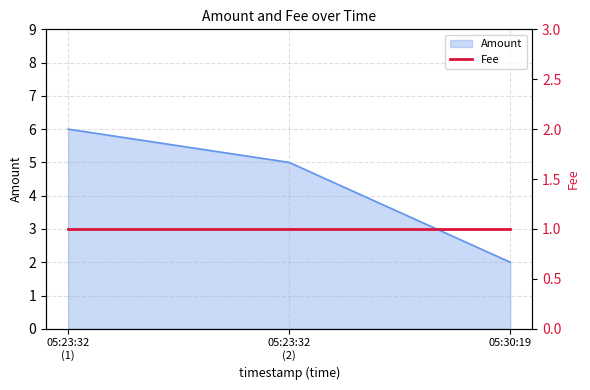

What is the highest value of the Amount series?

6